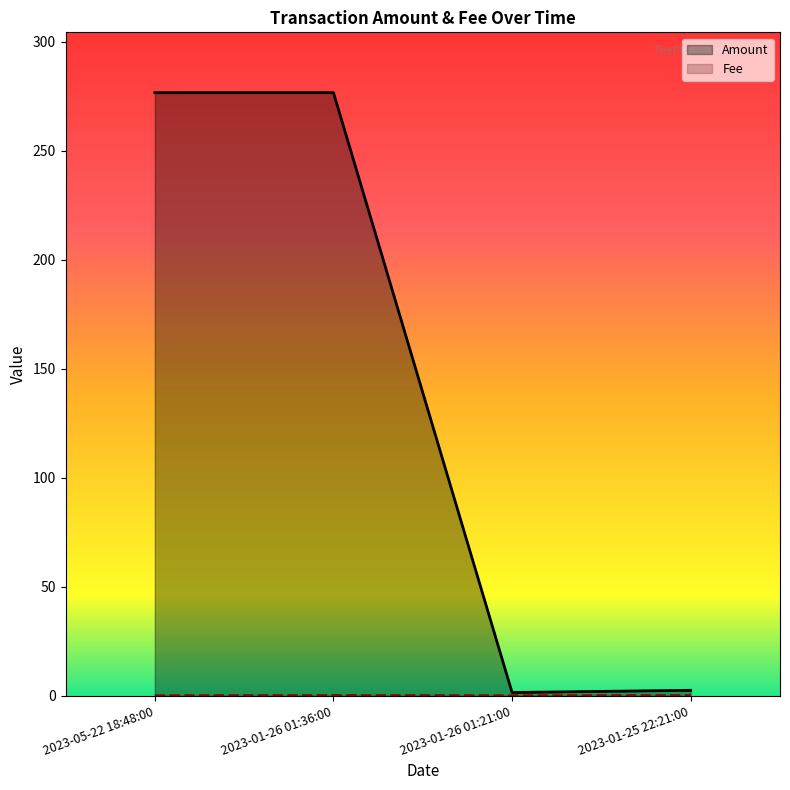

True or false: Amount and Fee intersect in this chart.

False